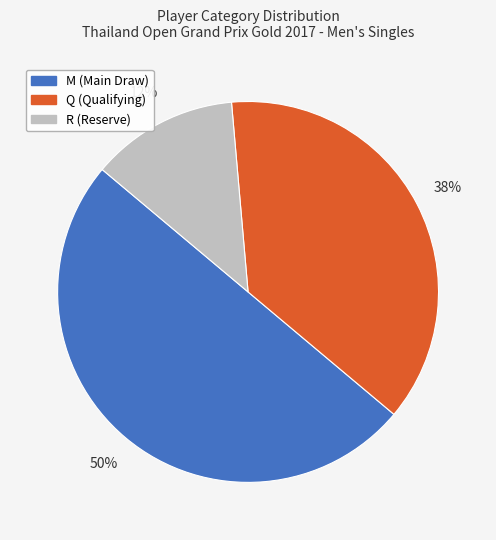

What is the smallest slice in the pie chart?

R